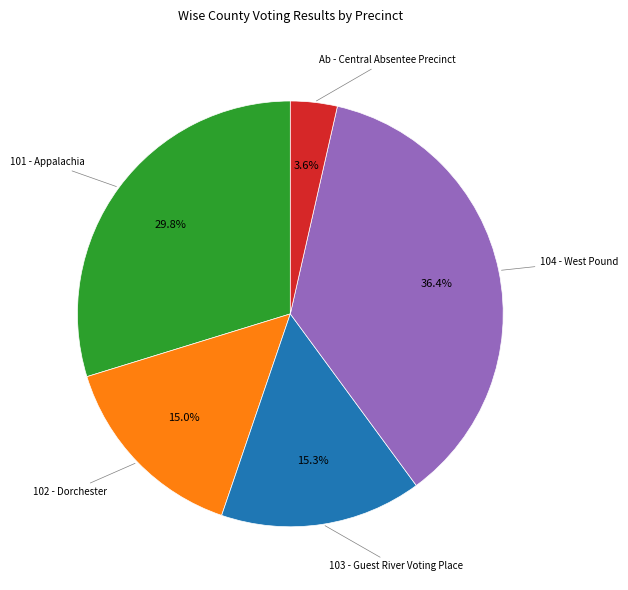

Is there any slice that represents more than half of the pie?

No